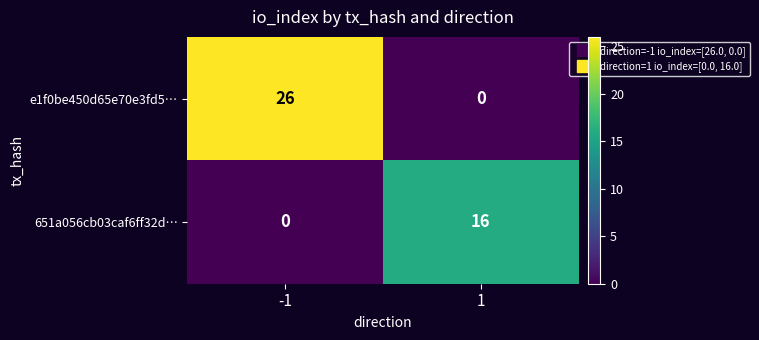

Reading left to right, what are all the values shown in this chart?

e1f0be450d65e70e3fd5…: 26	0
651a056cb03caf6ff32d…: 0	16